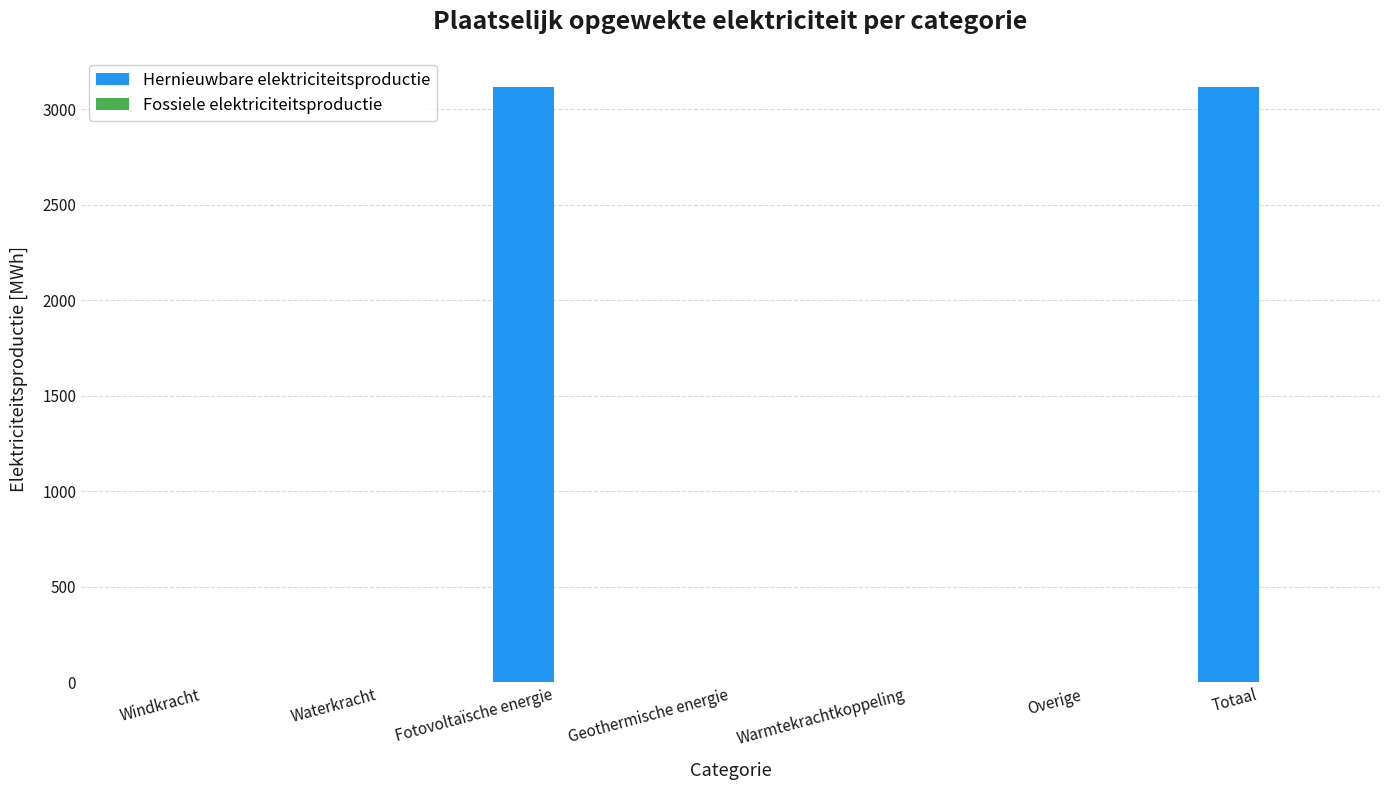

What is the maximum value shown in the chart?

3117.6